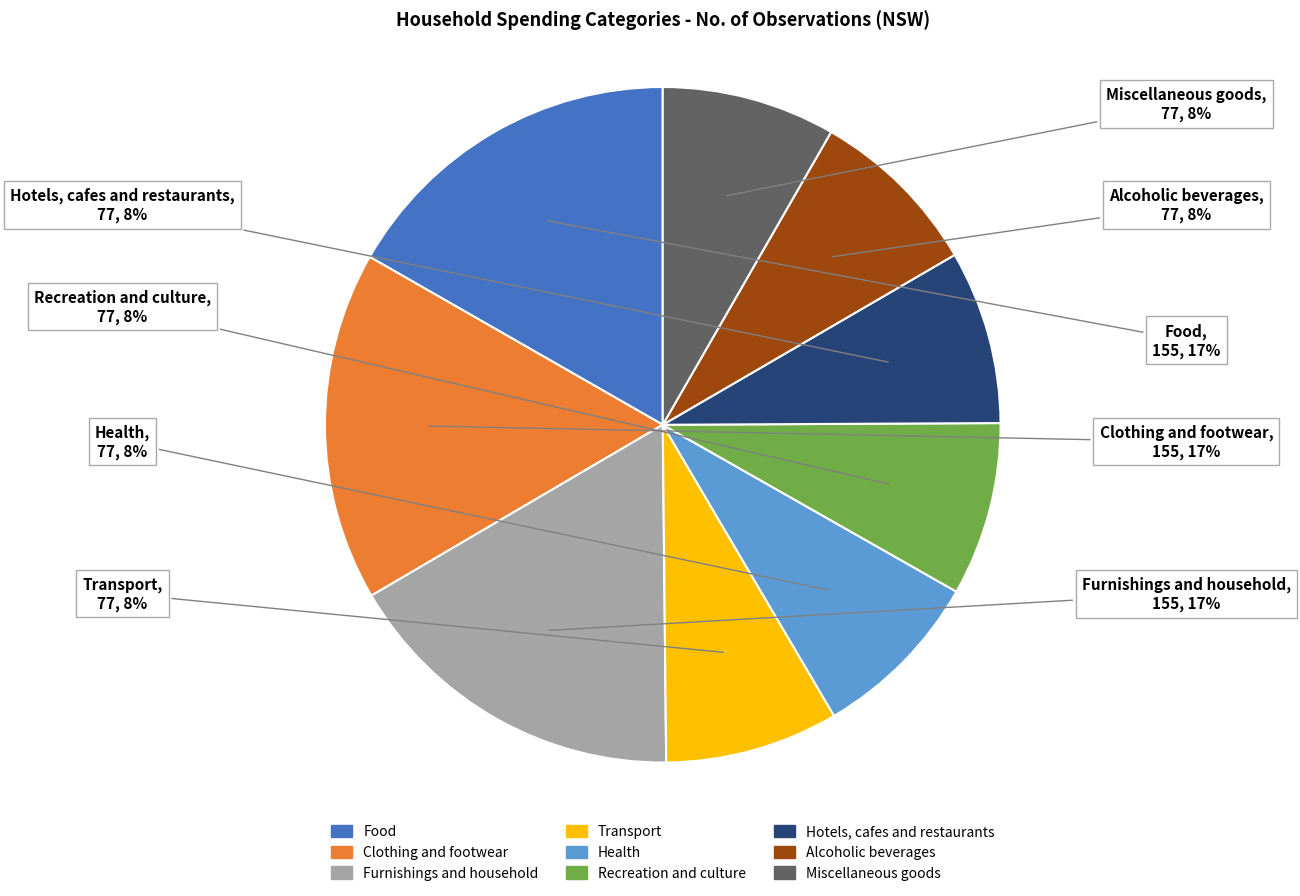

To the nearest percent, what is the average slice percentage?

11%